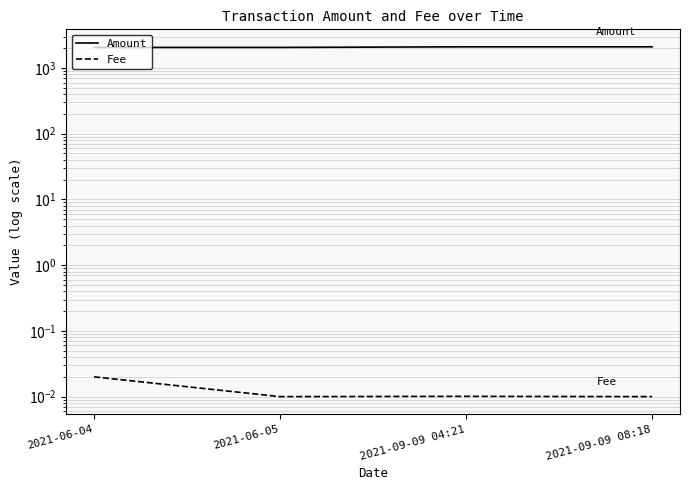

What is the sum of the Amount values at 2021-09-09 08:18 and 2021-06-04?

4154.5